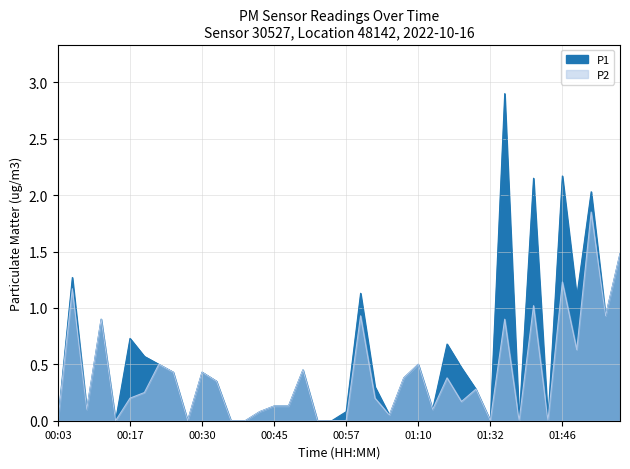

Reading left to right, what are all the values shown in this chart?

P1: 00:03=0.0	00:05=1.3	00:08=0.1	00:10=0.9	00:15=0.0	00:17=0.7	00:20=0.6	00:23=0.5	00:25=0.4	00:28=0.0	00:30=0.4	00:32=0.3	00:35=0.0	00:40=0.0	00:42=0.1	00:45=0.1	00:47=0.1	00:50=0.5	00:52=0.0	00:55=0.0	00:57=0.1	01:00=1.1	01:02=0.3	01:05=0.1	01:07=0.4	01:10=0.5	01:13=0.1	01:15=0.7	01:18=0.5	01:21=0.3	01:32=0.0	01:35=2.9	01:38=0.0	01:41=2.1	01:43=0.0	01:46=2.2	01:49=1.1	01:51=2.0	01:54=0.9	01:56=1.5
P2: 00:03=0.0	00:05=1.2	00:08=0.1	00:10=0.9	00:15=0.0	00:17=0.2	00:20=0.2	00:23=0.5	00:25=0.4	00:28=0.0	00:30=0.4	00:32=0.3	00:35=0.0	00:40=0.0	00:42=0.1	00:45=0.1	00:47=0.1	00:50=0.5	00:52=0.0	00:55=0.0	00:57=0.0	01:00=0.9	01:02=0.2	01:05=0.1	01:07=0.4	01:10=0.5	01:13=0.1	01:15=0.4	01:18=0.2	01:21=0.3	01:32=0.0	01:35=0.9	01:38=0.0	01:41=1.0	01:43=0.0	01:46=1.2	01:49=0.6	01:51=1.9	01:54=0.9	01:56=1.5